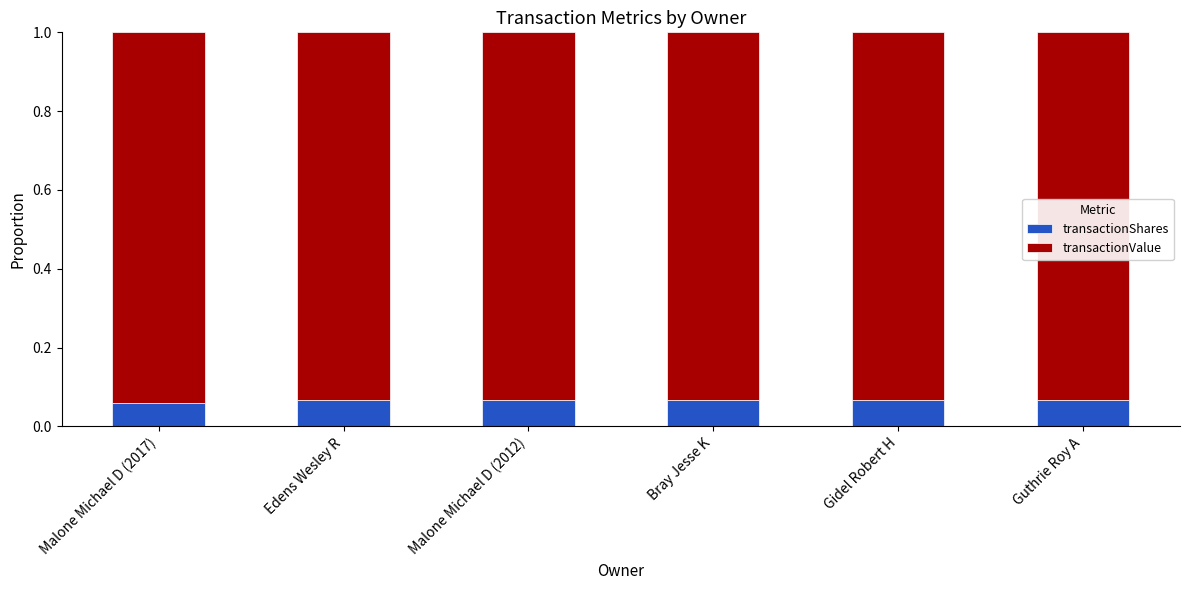

Count the transactionShares values in the range 0 to 1.

6